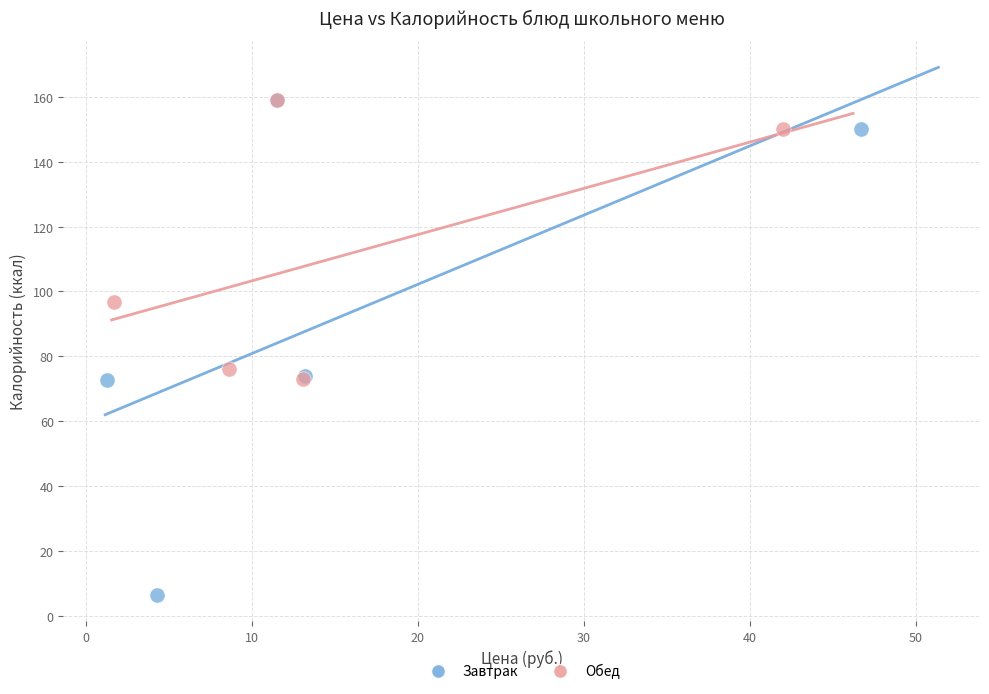

Which series has the largest Y range (max minus min)?

Завтрак